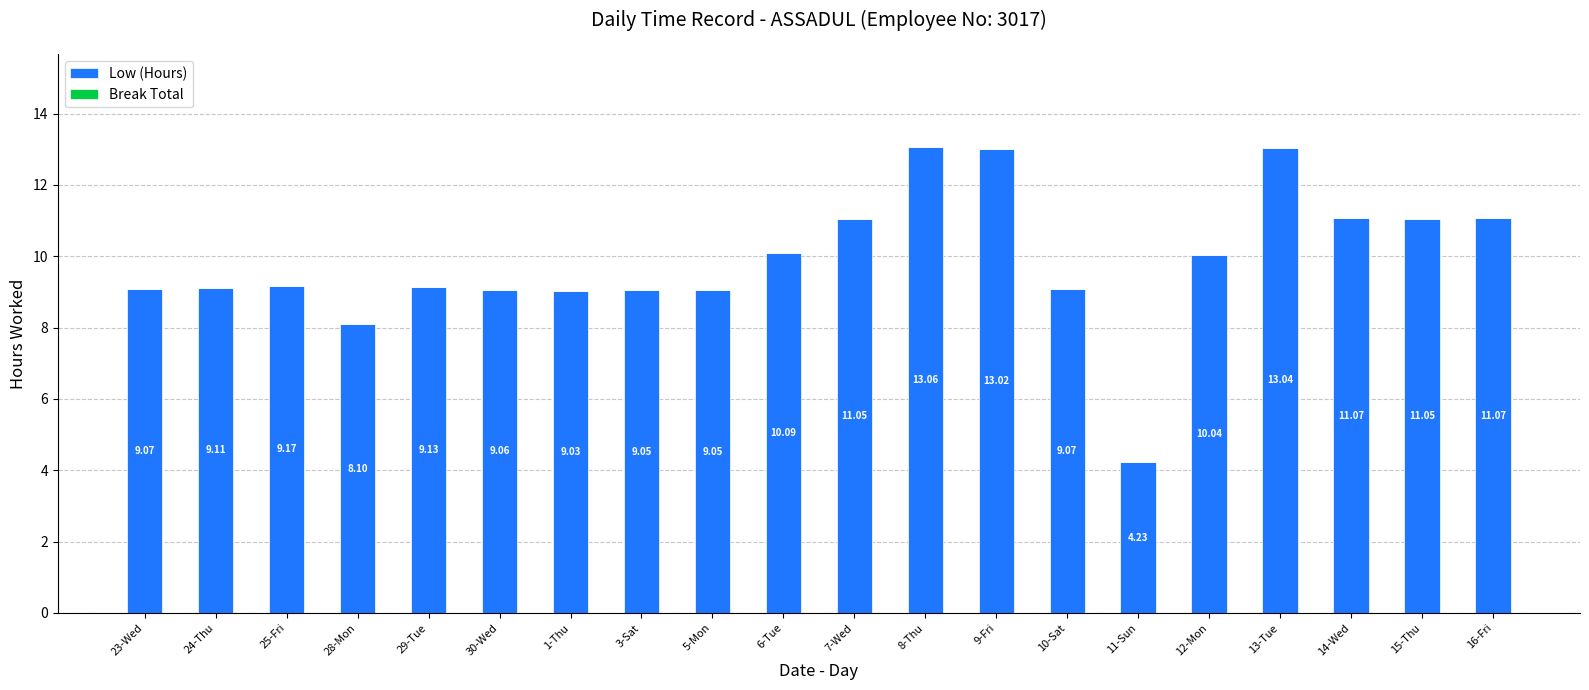

Between 24-Thu and 12-Mon, which is larger?

12-Mon